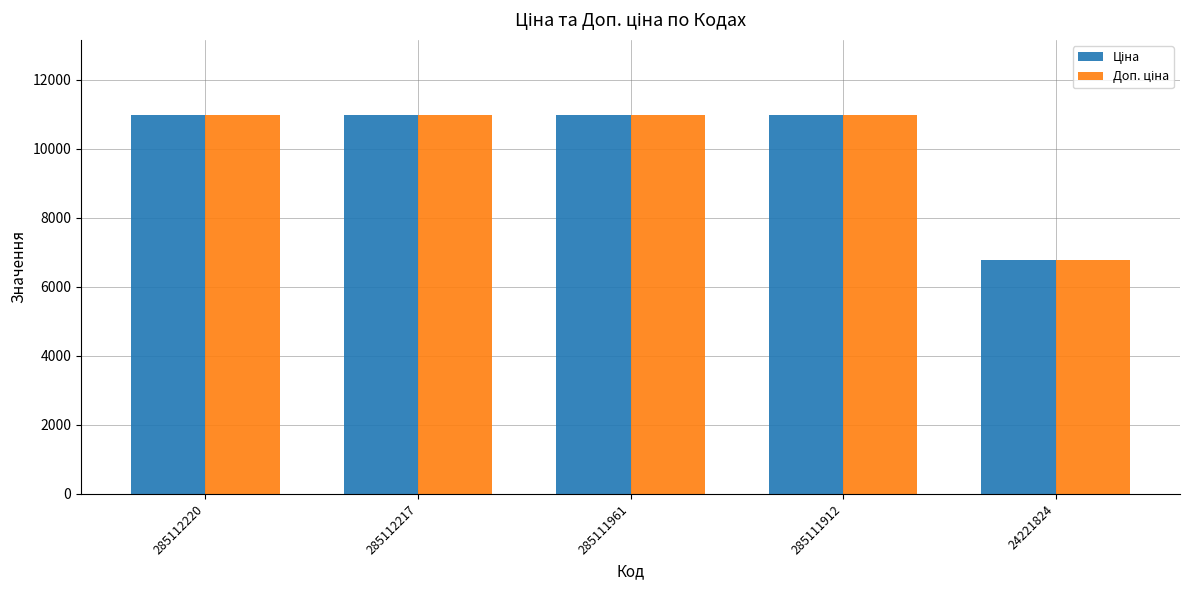

At which category does the chart reach its minimum across all series?

24221824